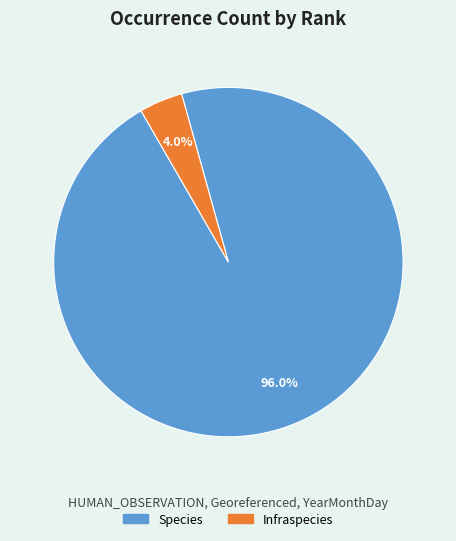

To the nearest percent, what is the combined percentage of Infraspecies and Species?

100%